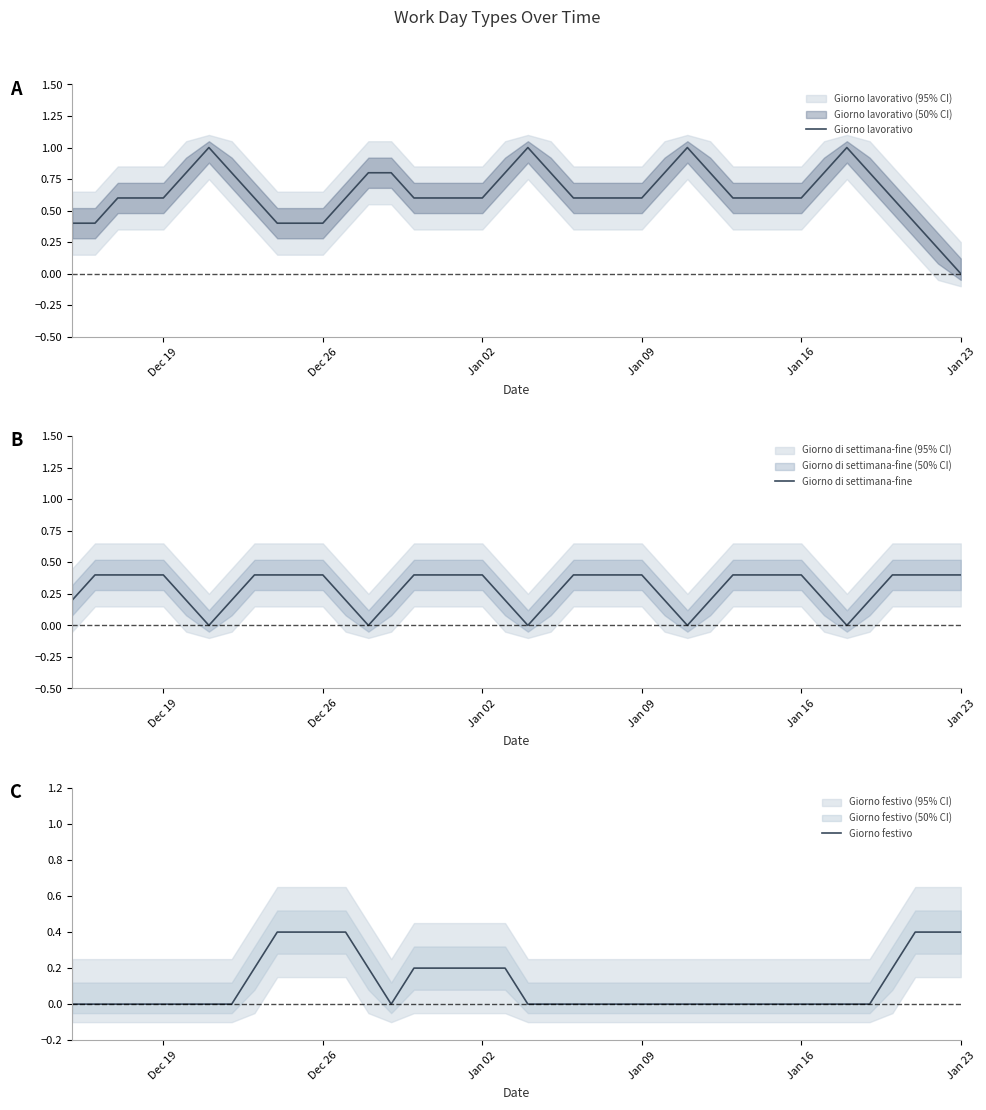

Is it true that Giorno festivo equals 0.3 at Dec 19?

False